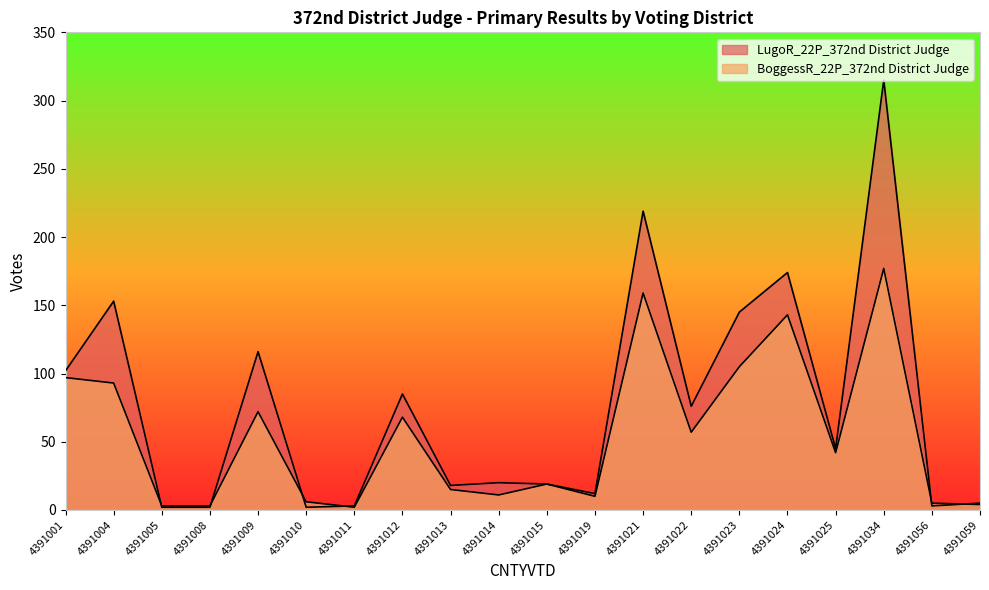

In BoggessR_22P_372nd District Judge, how many points are higher than both neighbors (excluding endpoints)?

6